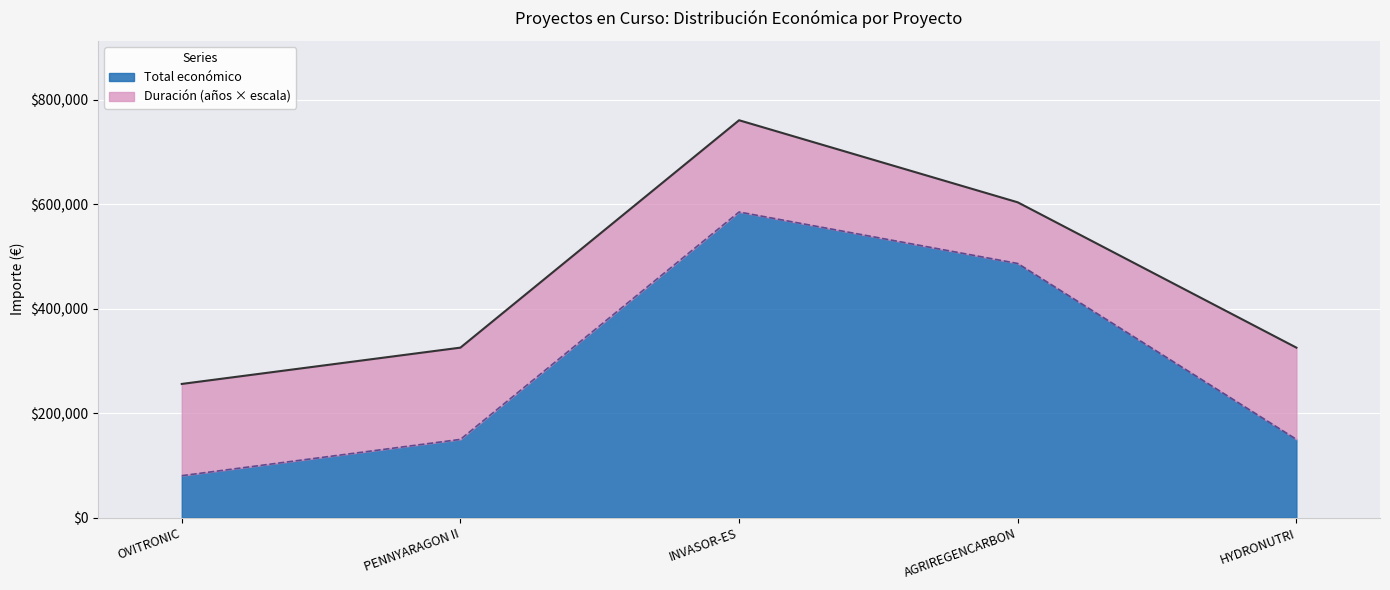

Which label corresponds to the largest value in the chart?

INVASOR-ES